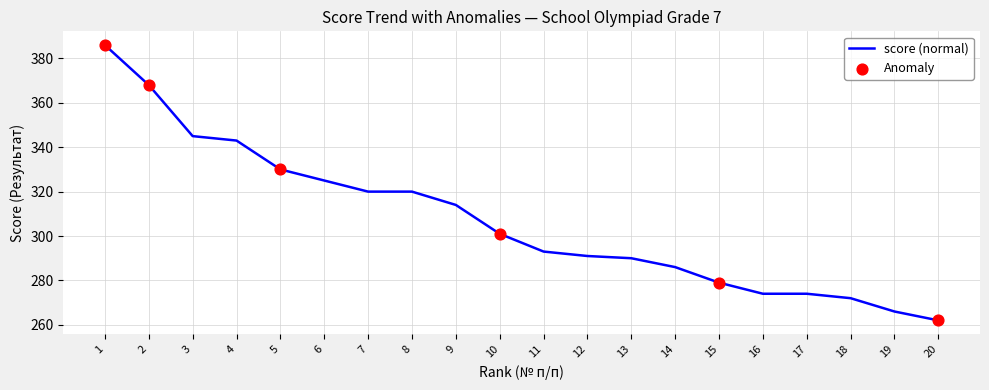

Which has a higher value, 16 or 18?

16